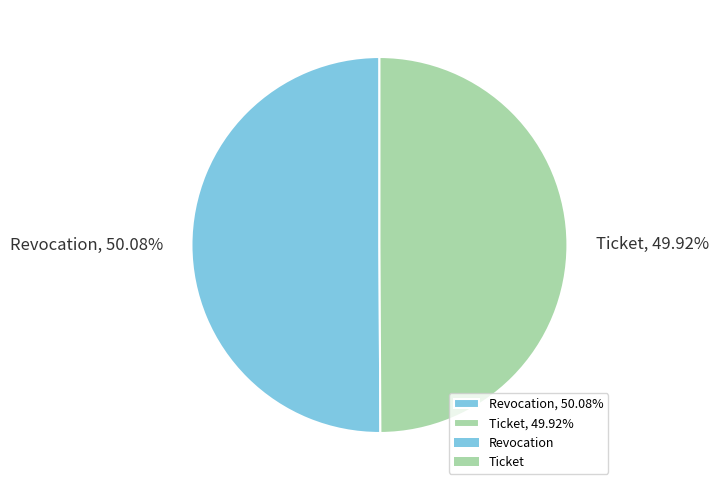

Approximately how many times larger is the value at Revocation compared to Ticket?

1.0